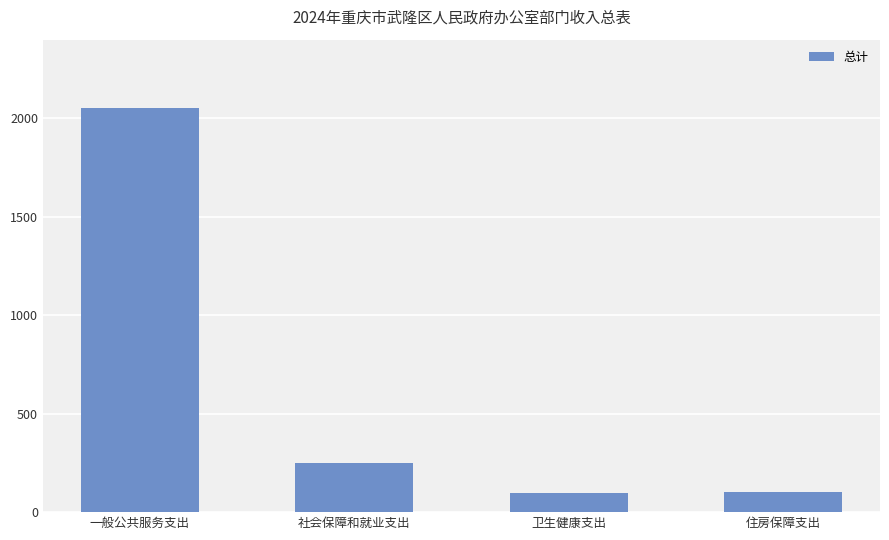

At which category does the chart reach its peak across all series?

一般公共服务支出